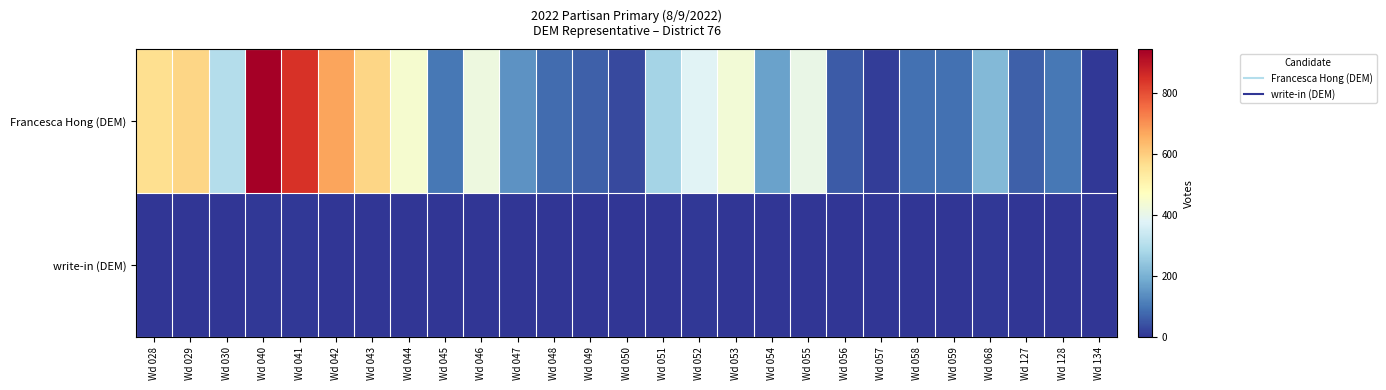

Rank the series at Wd 043 from lowest to highest value.

write-in (DEM), Francesca Hong (DEM)